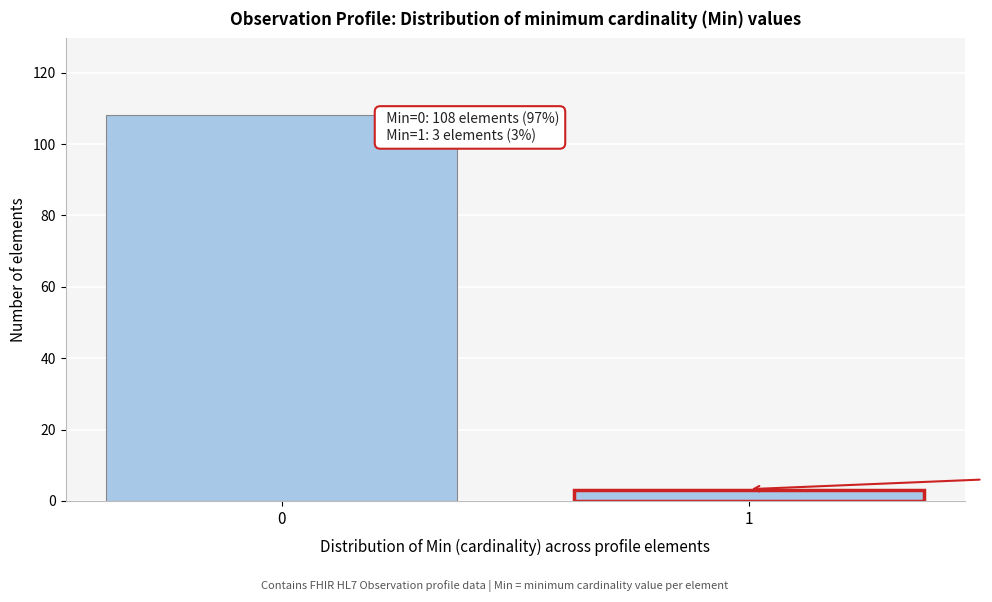

Reading left to right, transcribe all the data shown in this chart.

108	3